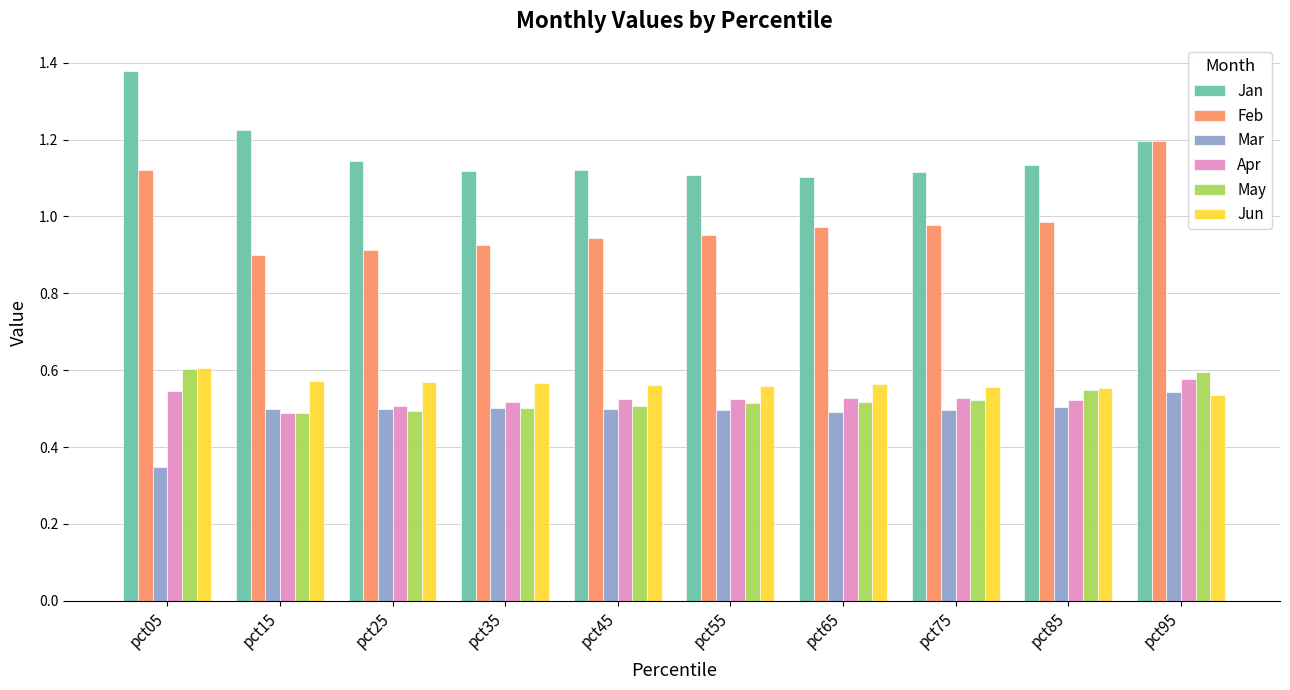

True or false: Mar has a value of 0.7 at pct25.

False